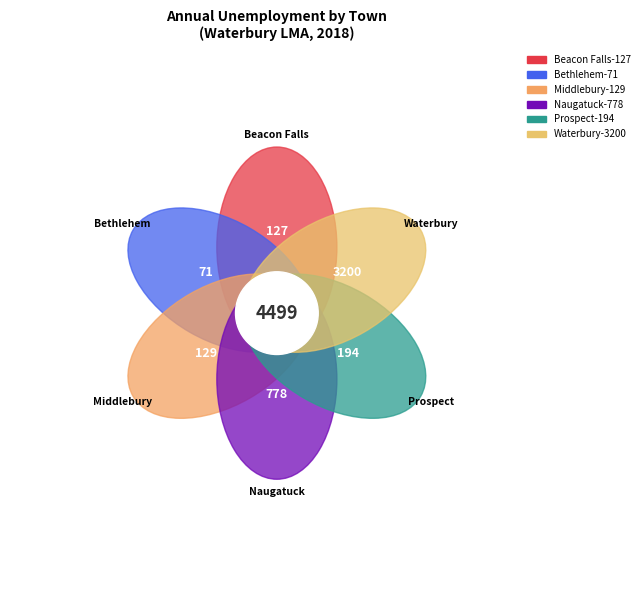

What percentage do Naugatuck and Middlebury together represent?

20.2%